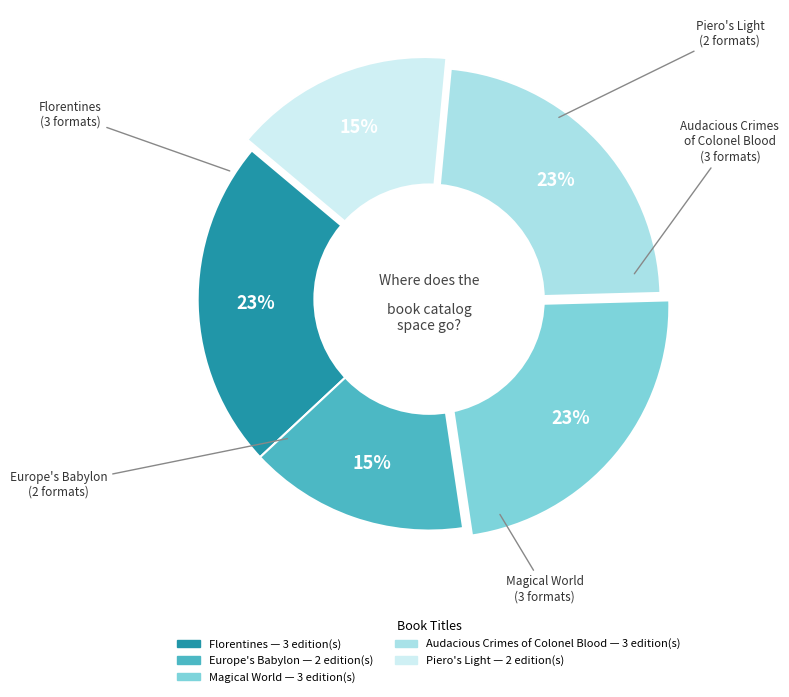

Is it true that Magical World is 23% of the pie?

True